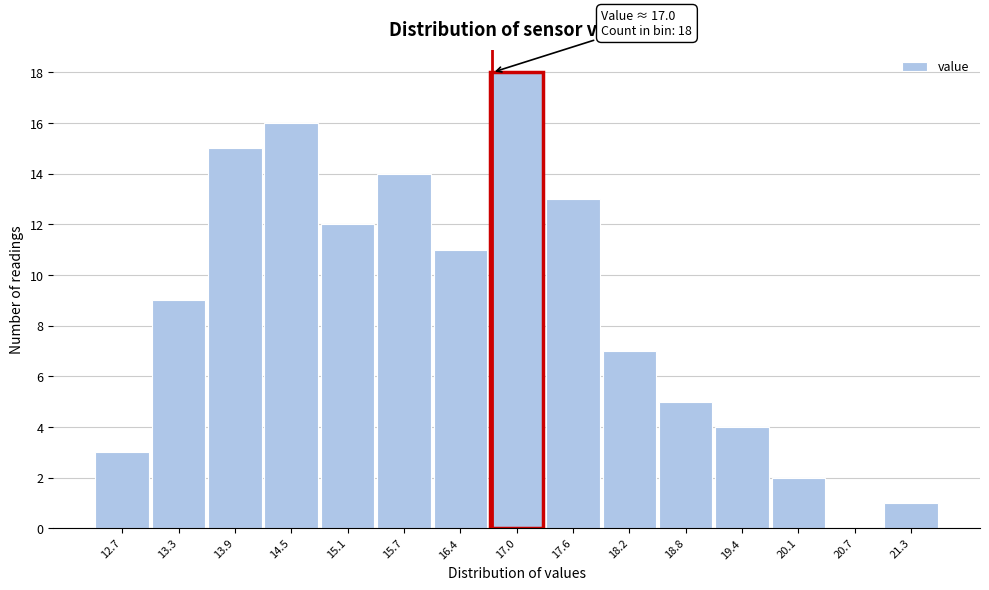

Reading left to right, transcribe all the data shown in this chart.

12.7=3	13.3=9	13.9=15	14.5=16	15.1=12	15.7=14	16.4=11	17.0=18	17.6=13	18.2=7	18.8=5	19.4=4	20.1=2	20.7=0	21.3=1